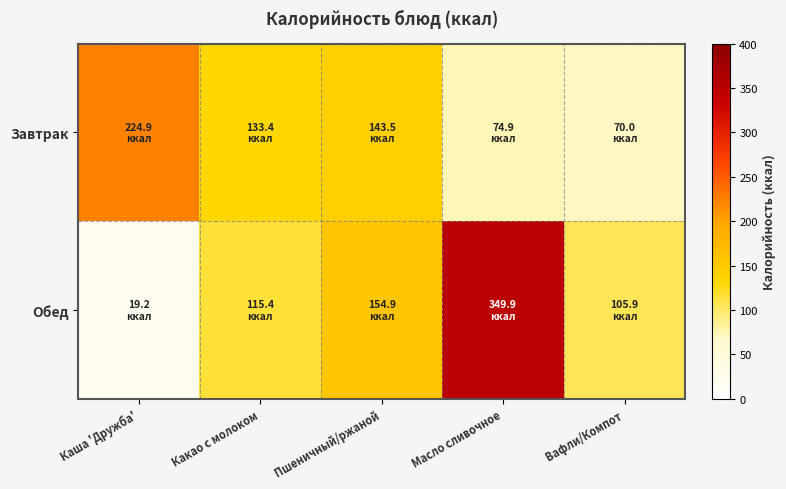

What is the spread (max minus min) of values at Масло сливочное?

275.0